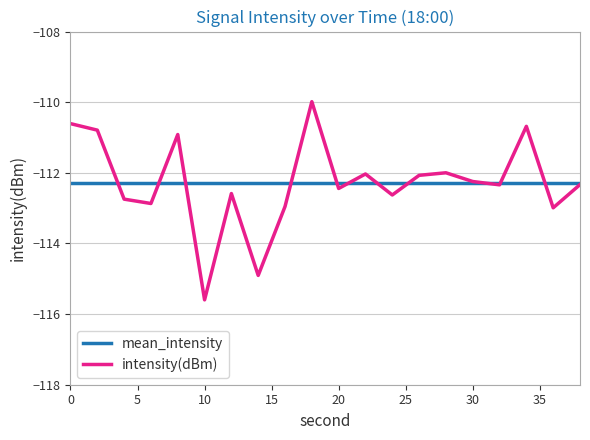

Rank the series by their maximum value, from lowest to highest.

mean_intensity, intensity(dBm)